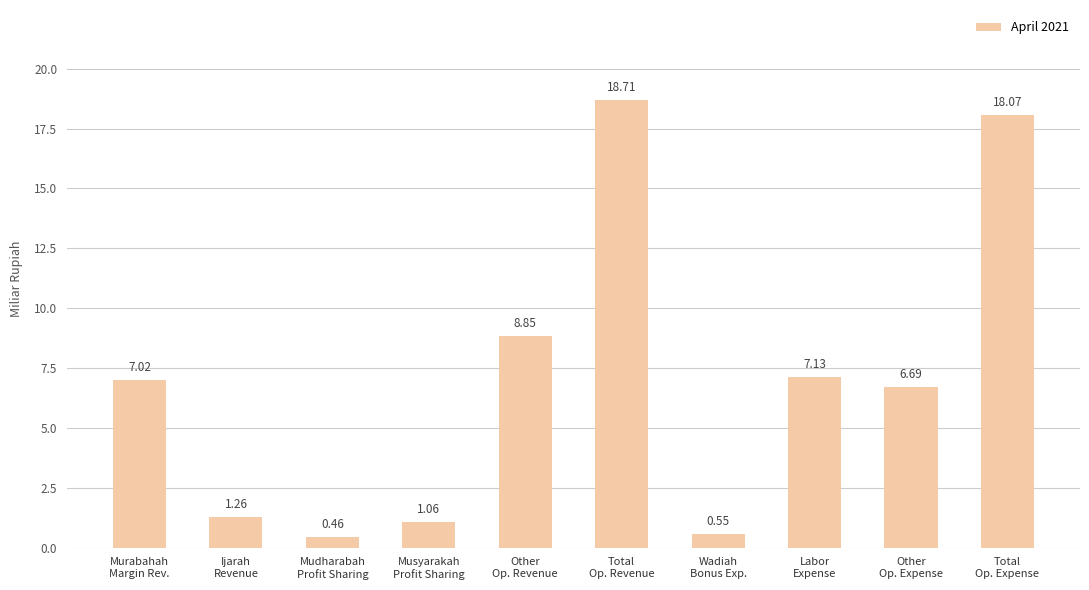

What is the value of the 8th bar from the left?

7.1